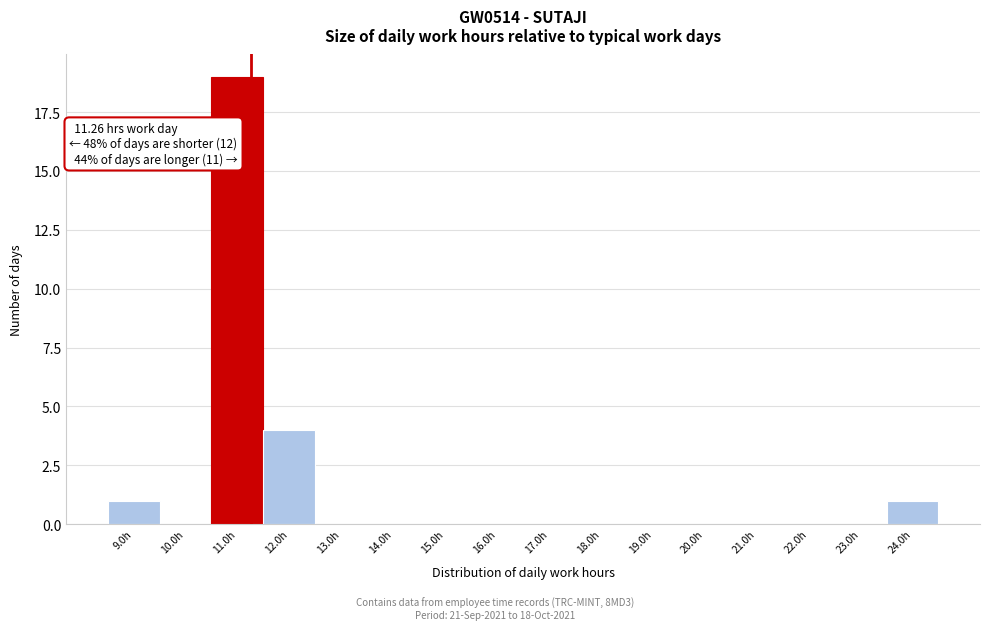

Which range on the x-axis has the tallest bar?

10.5 to 11.5